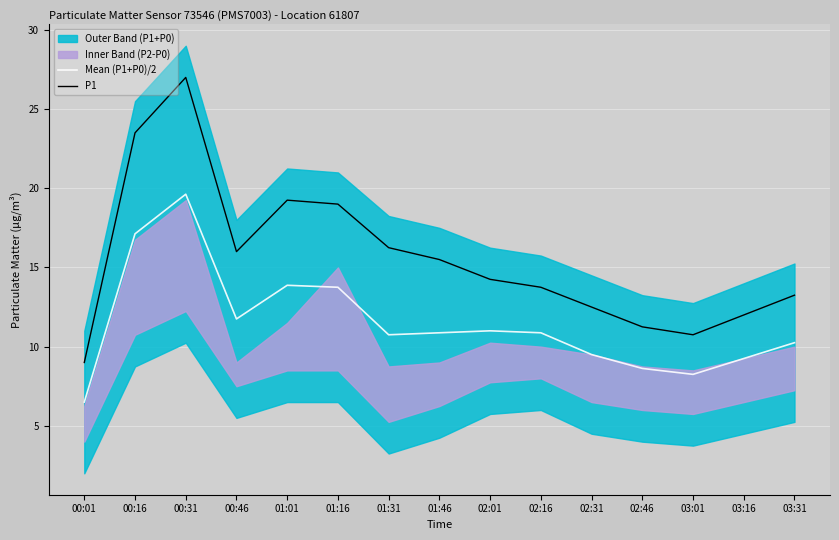

Which series has the largest range (max minus min)?

P1